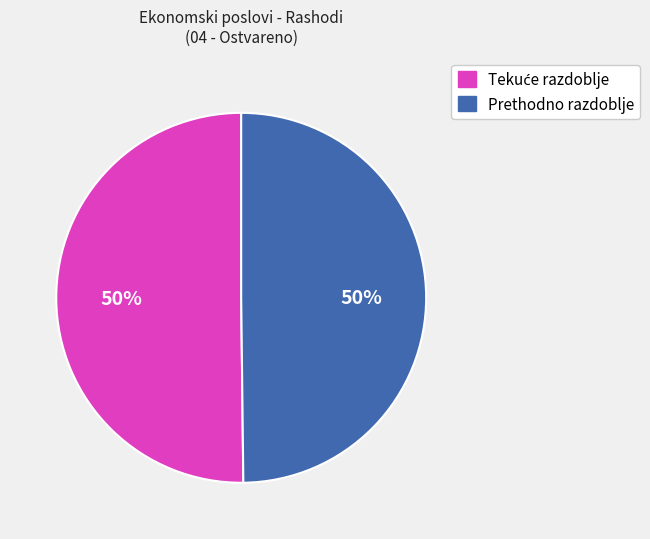

The Prethodno razdoblje slice represents 50% of the pie. True or false?

True